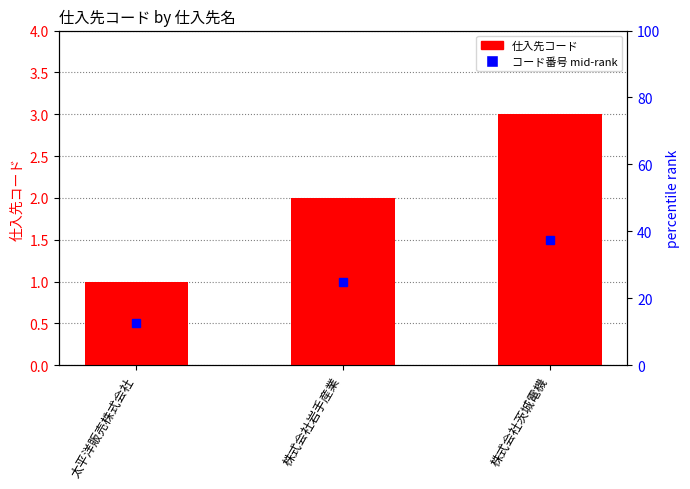

What is the value of the 3rd bar from the left?

3